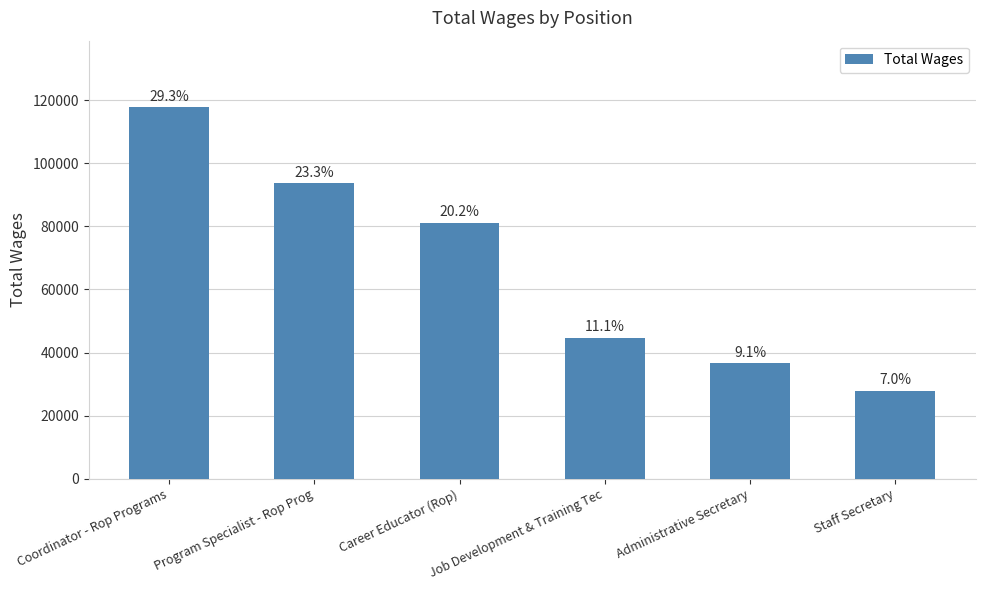

What is the change in value from Coordinator - Rop Programs to Career Educator (Rop)?

-36684